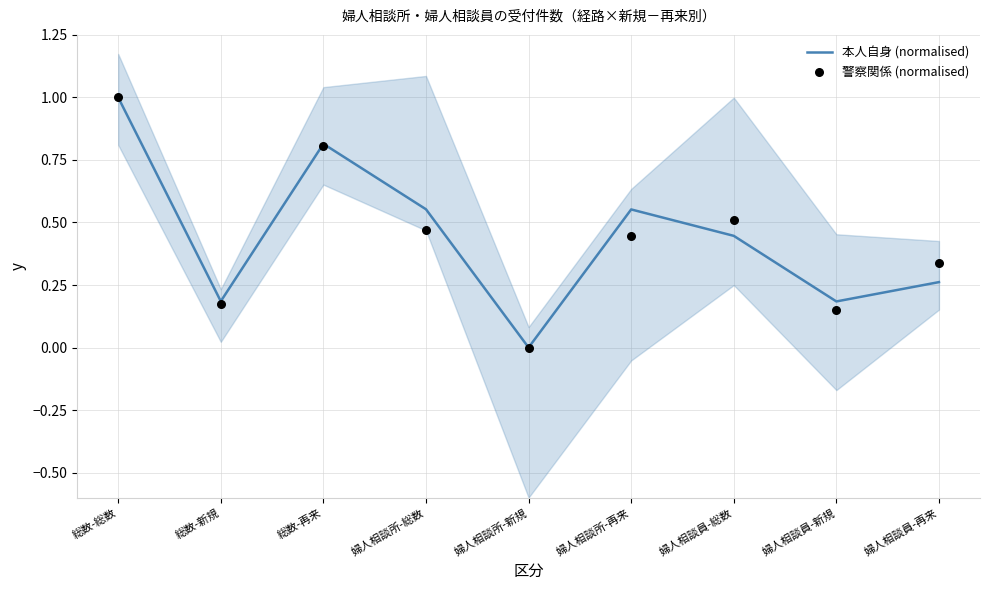

Is the value of 警察関係 (normalised) at 婦人相談員-総数 greater than the value of 本人自身 (normalised) at 婦人相談員-再来?

Yes